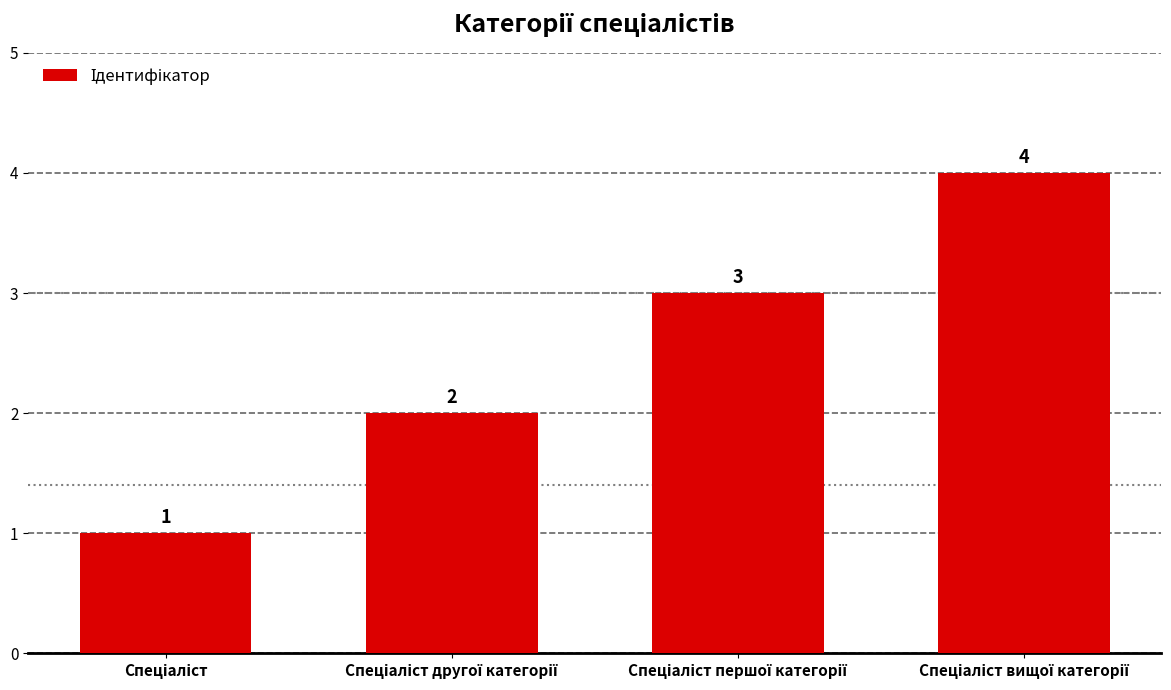

How many bars are there in total?

4